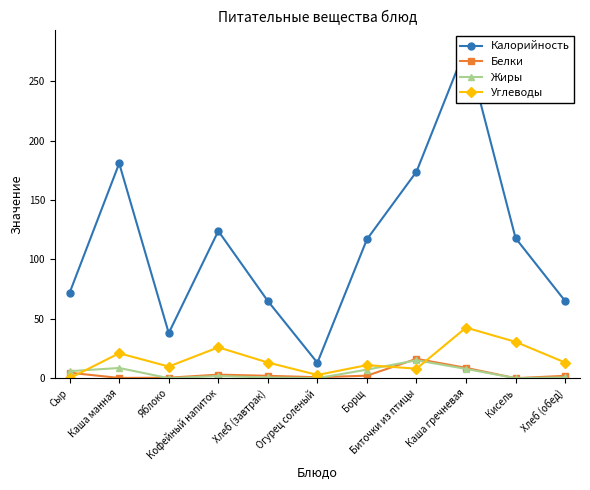

True or false: Белки has a value of 24.2 at Биточки из птицы.

False